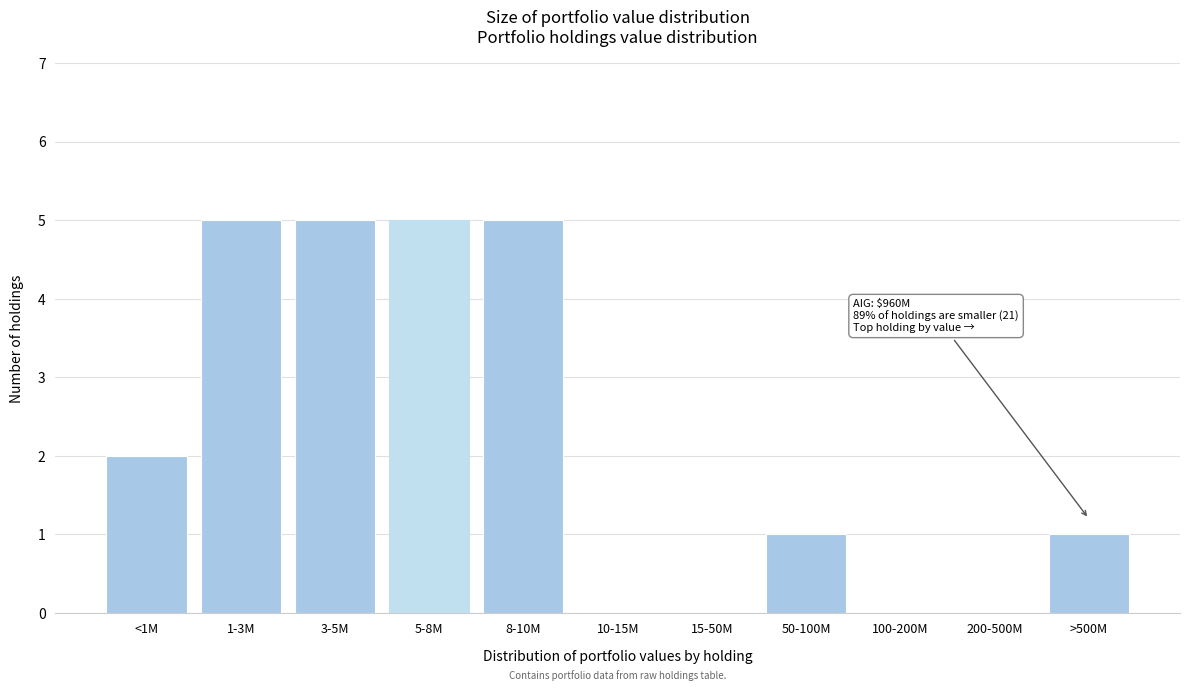

Reading left to right, list all the values displayed in this chart.

<1M=2	1-3M=5	3-5M=5	5-8M=5	8-10M=5	10-15M=0	15-50M=0	50-100M=1	100-200M=0	200-500M=0	>500M=1